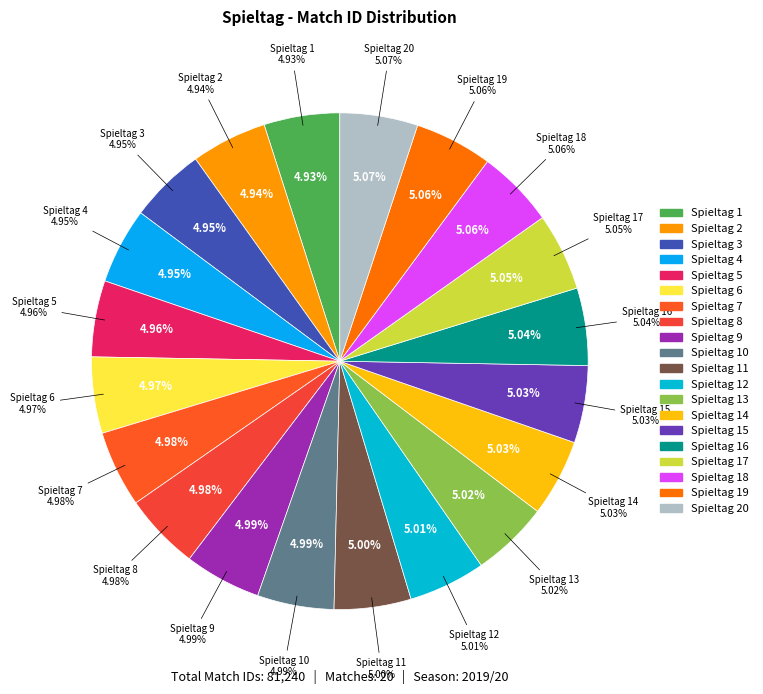

True or false: Spieltag 9 accounts for 18% of the total.

False